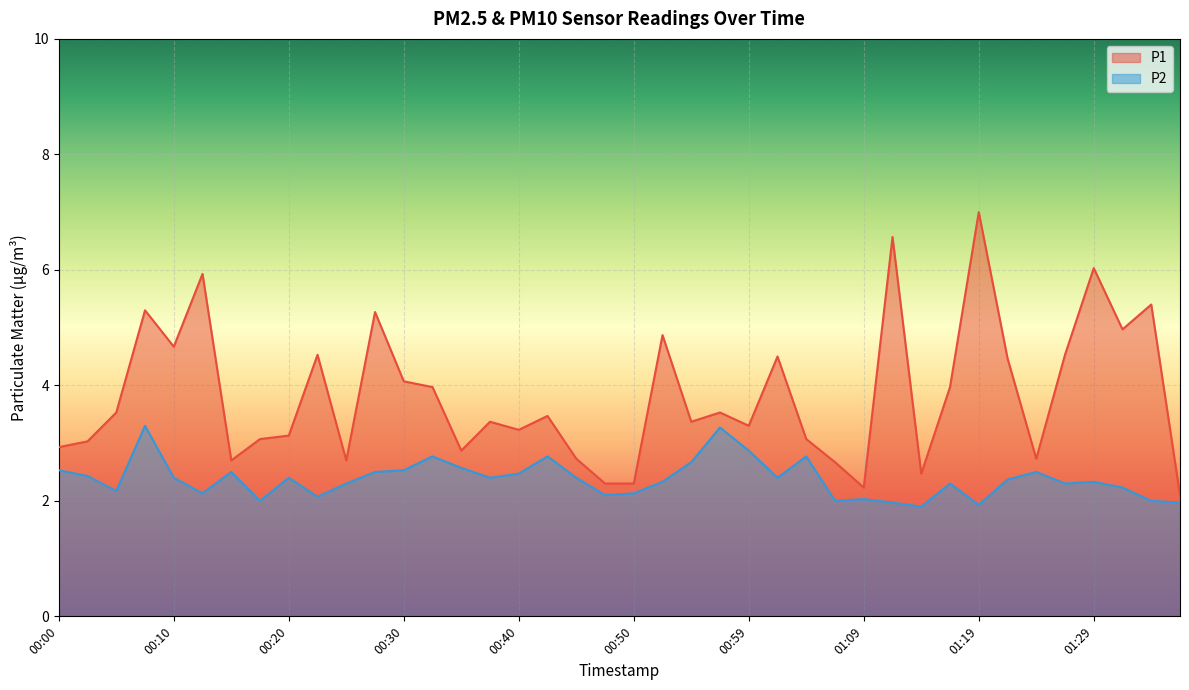

True or false: P2 and P1 cross at least once.

False